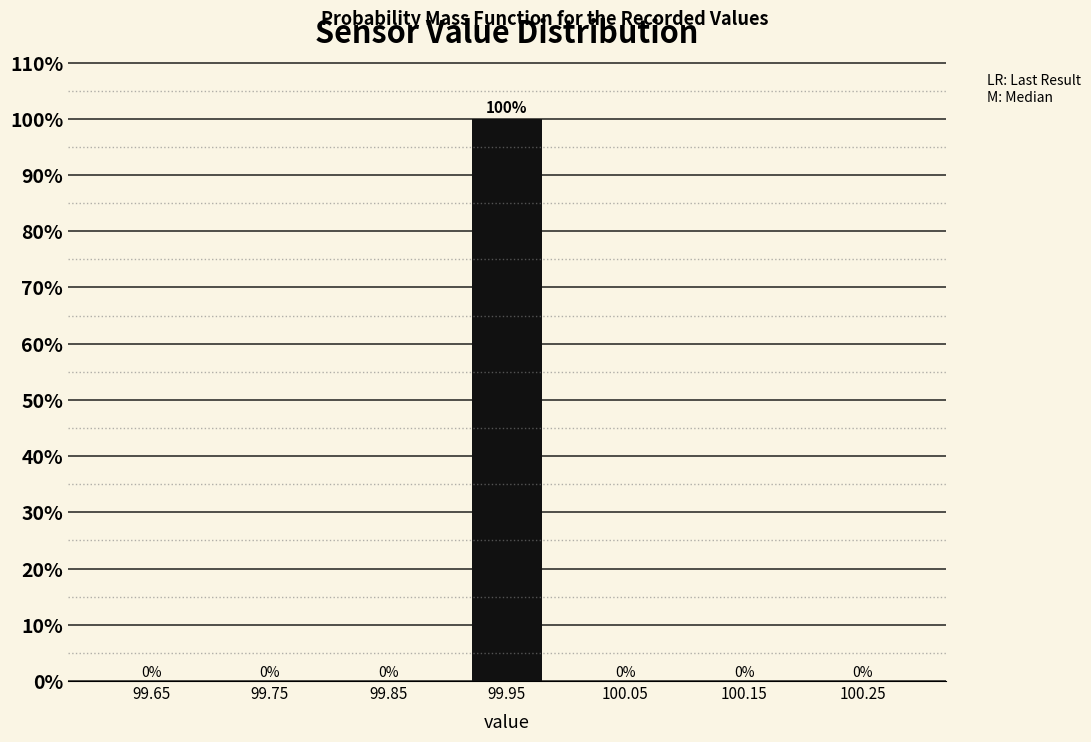

Reading left to right, transcribe all the data shown in this chart.

99.65=0	99.75=0	99.85=0	99.95=100	100.05=0	100.15=0	100.25=0